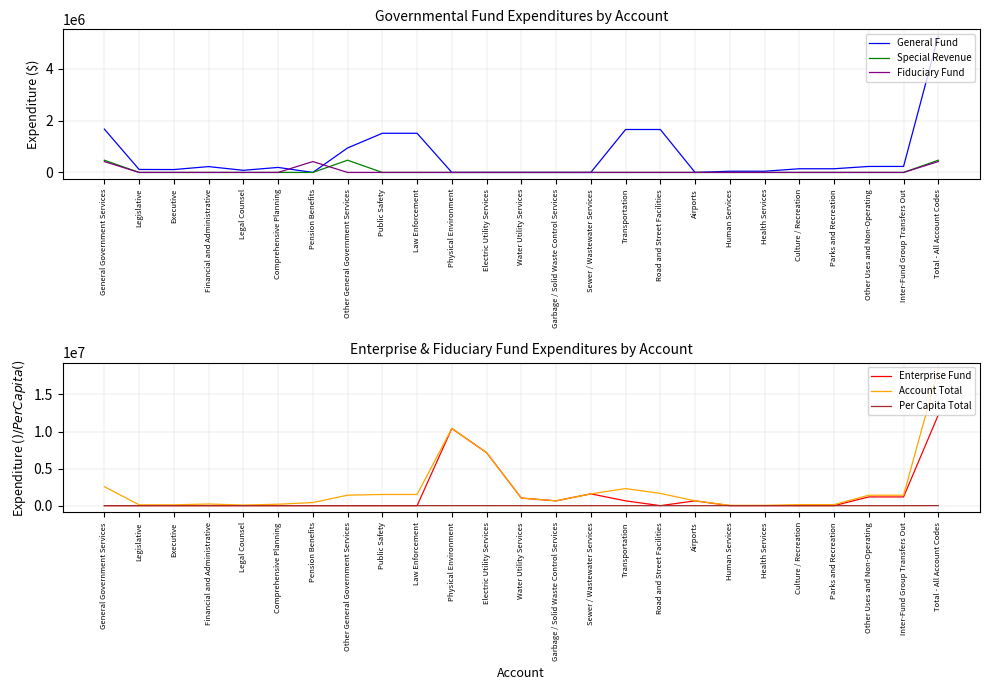

True or false: Enterprise Fund has more than 1 points higher than both neighbors.

True